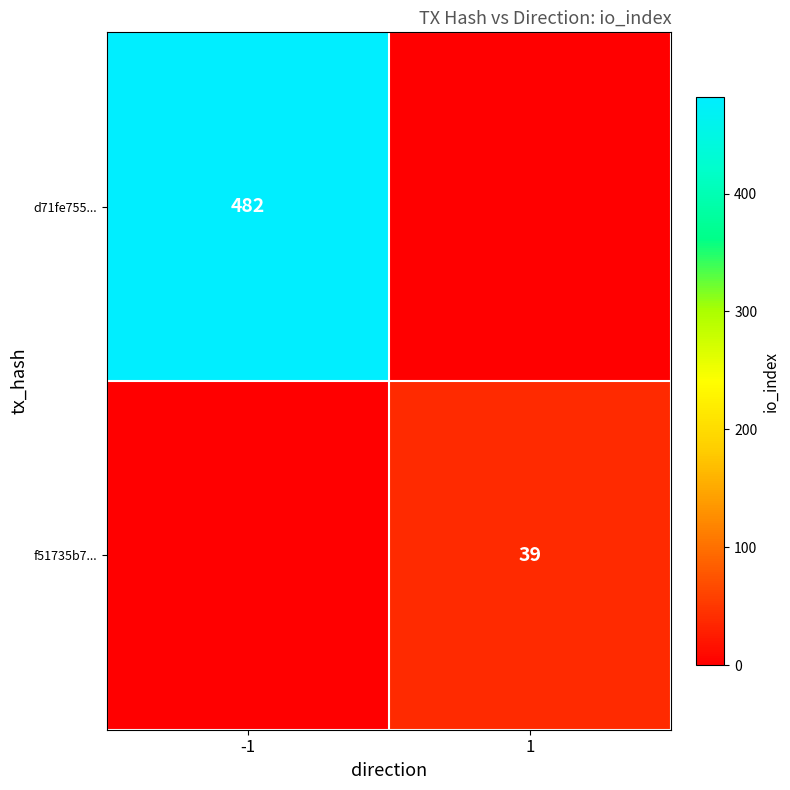

What is the greatest value displayed?

482